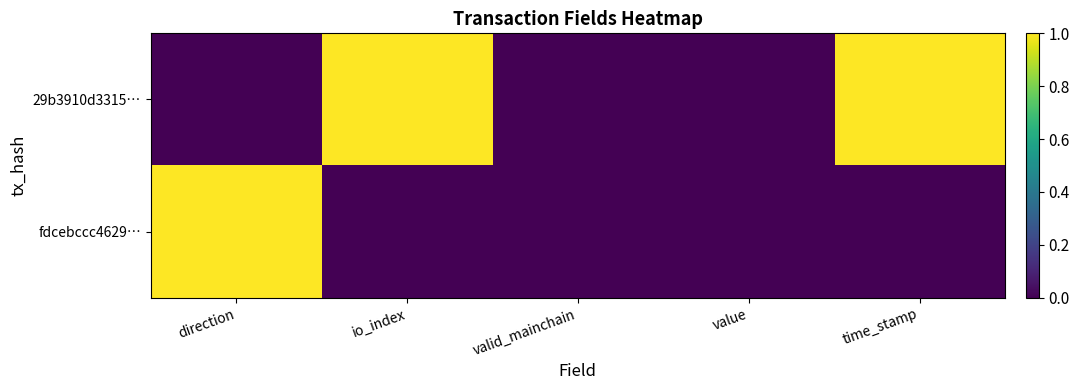

What is the difference between the highest and lowest values at time_stamp?

1